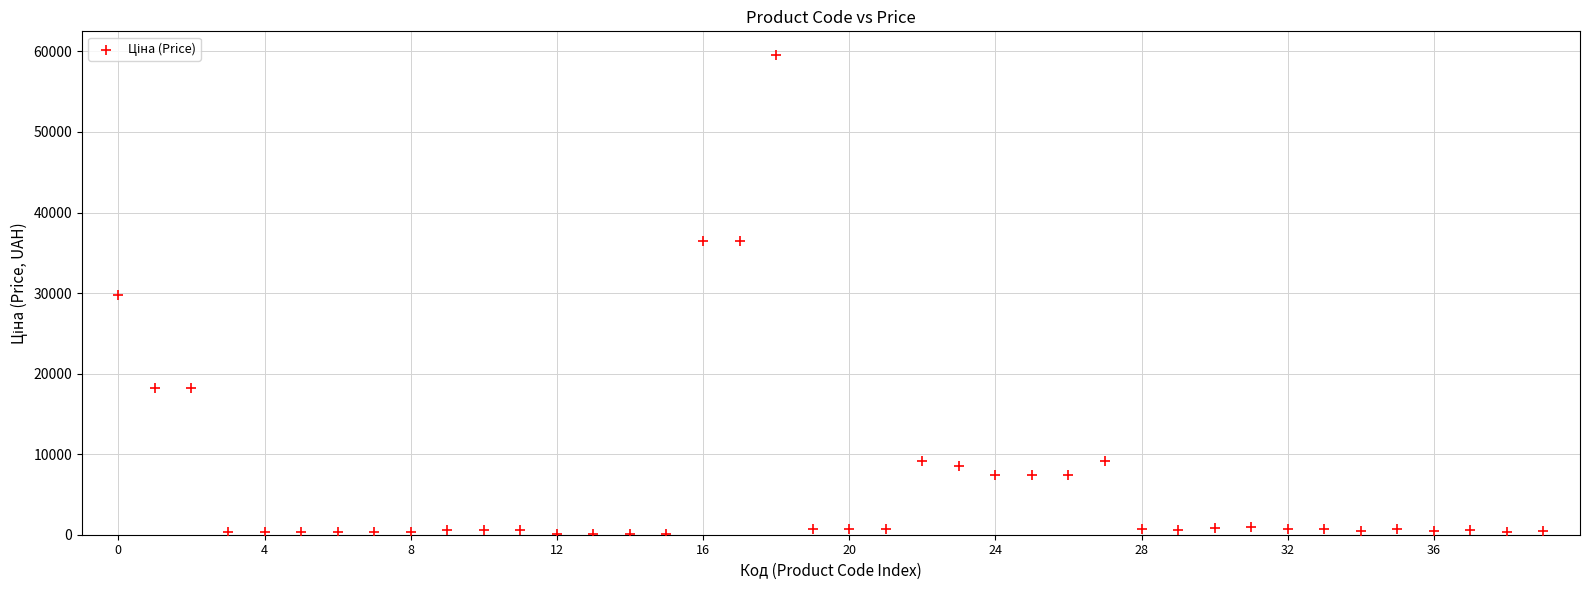

What is the range of Y values (max minus min)?

59467.7